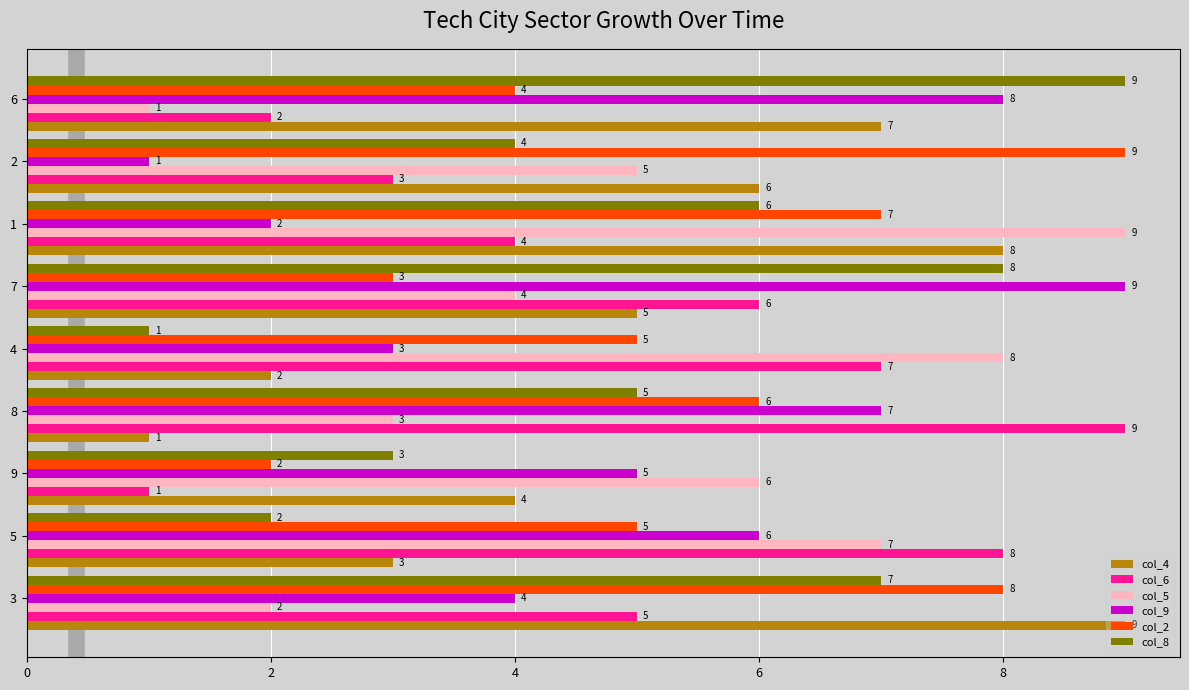

List the labels in order of col_8 value, smallest first.

4, 5, 9, 2, 8, 1, 3, 7, 6